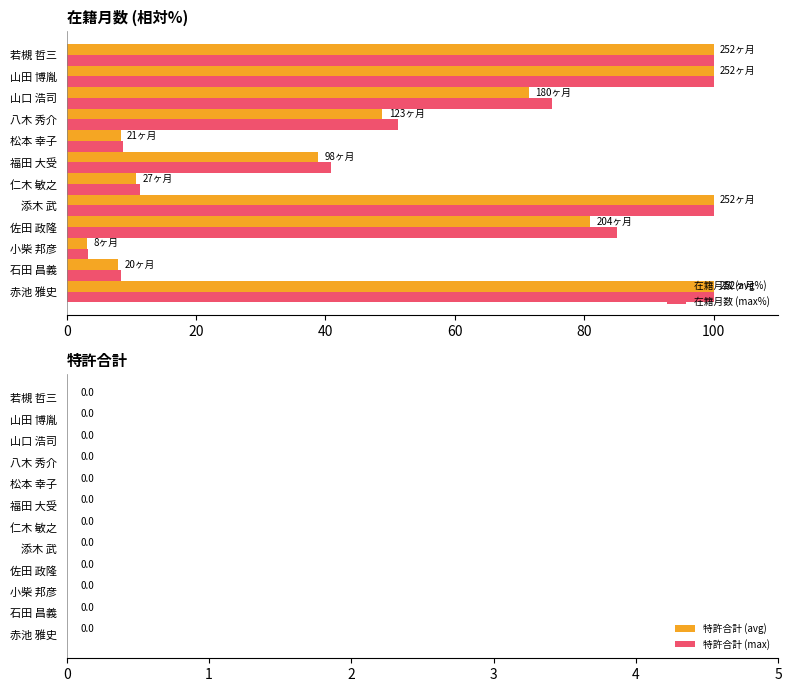

At how many categories does at least one series exceed 19?

8